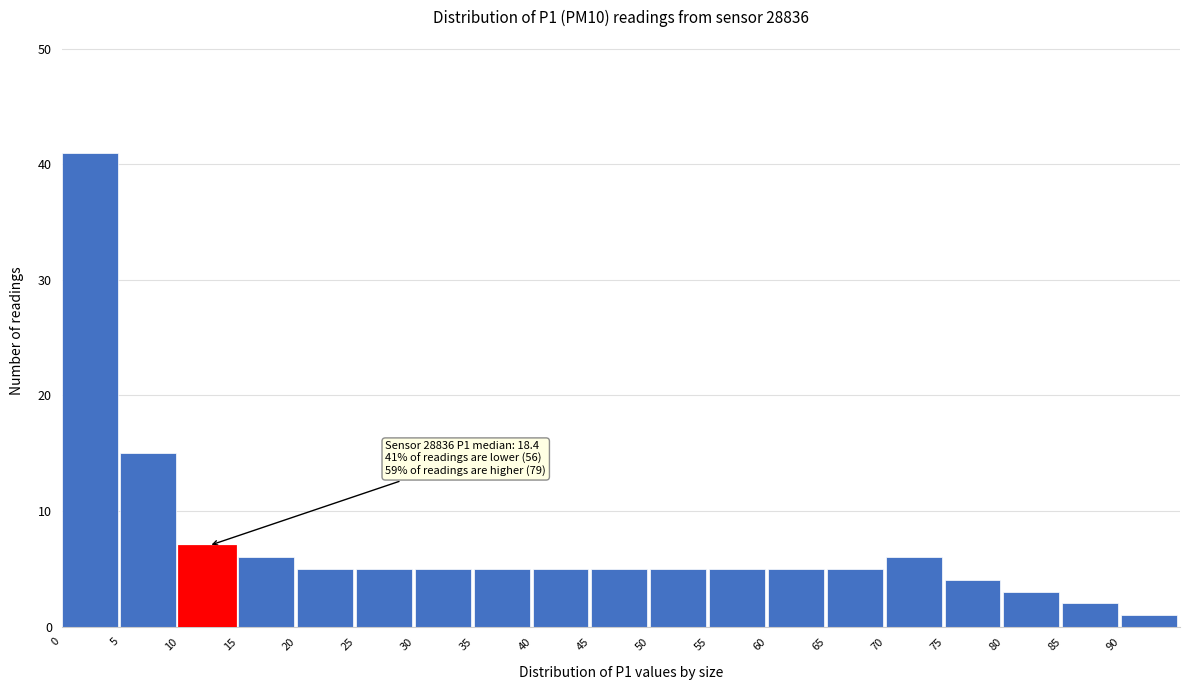

Which range on the x-axis has the tallest bar?

0 to 5